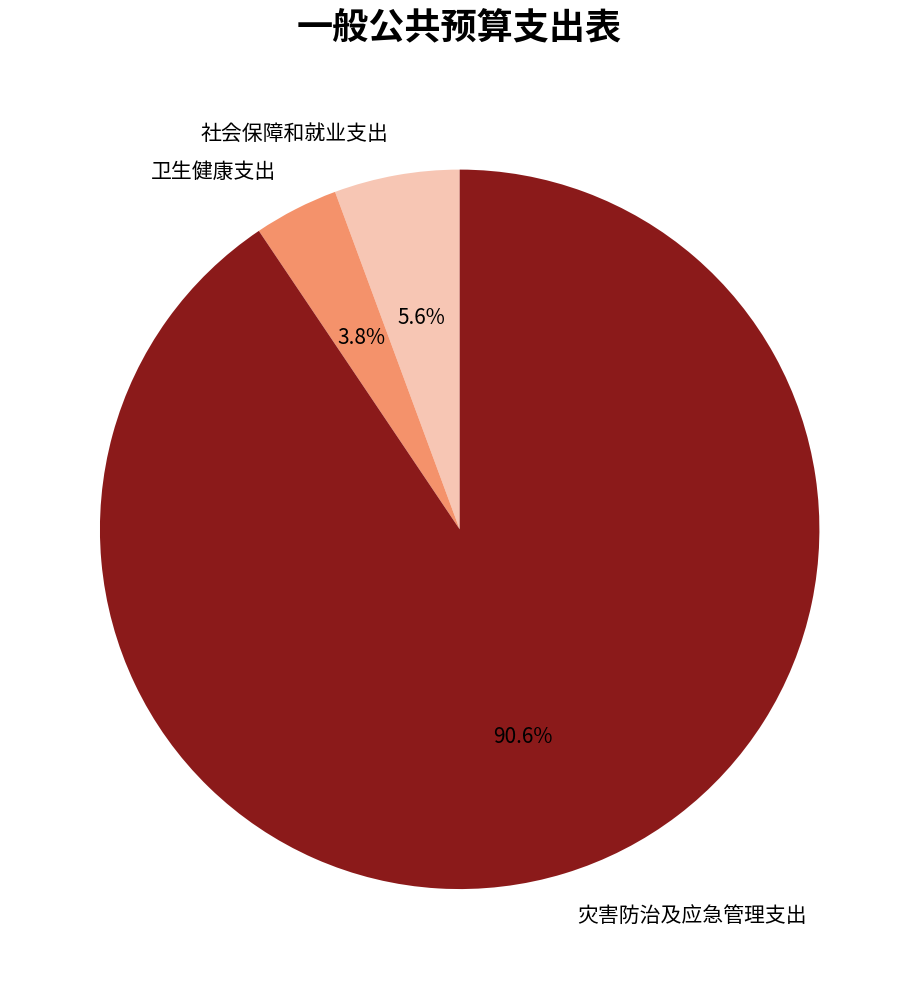

Do 灾害防治及应急管理支出 and 社会保障和就业支出 together represent more than half of the pie?

Yes